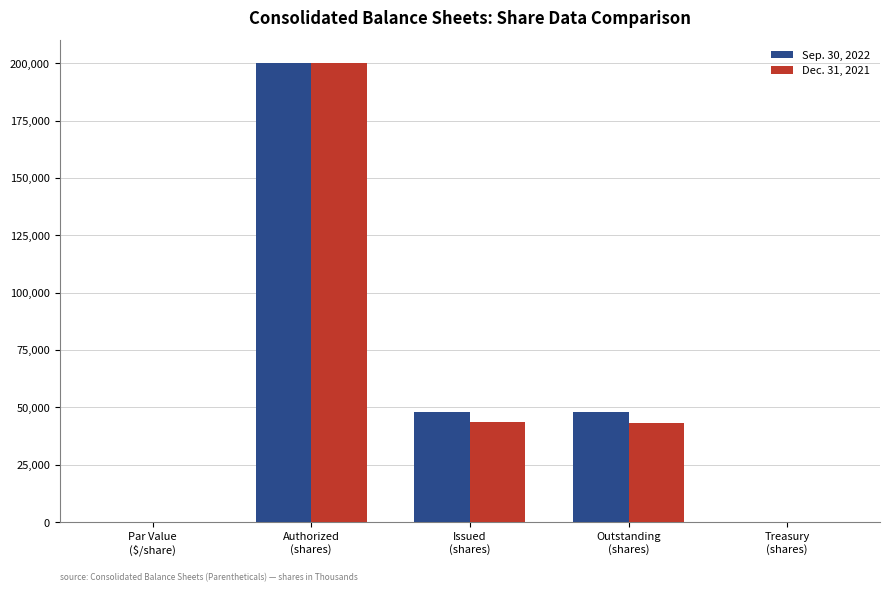

What is the sum of all Sep. 30, 2022 values?

295676.0